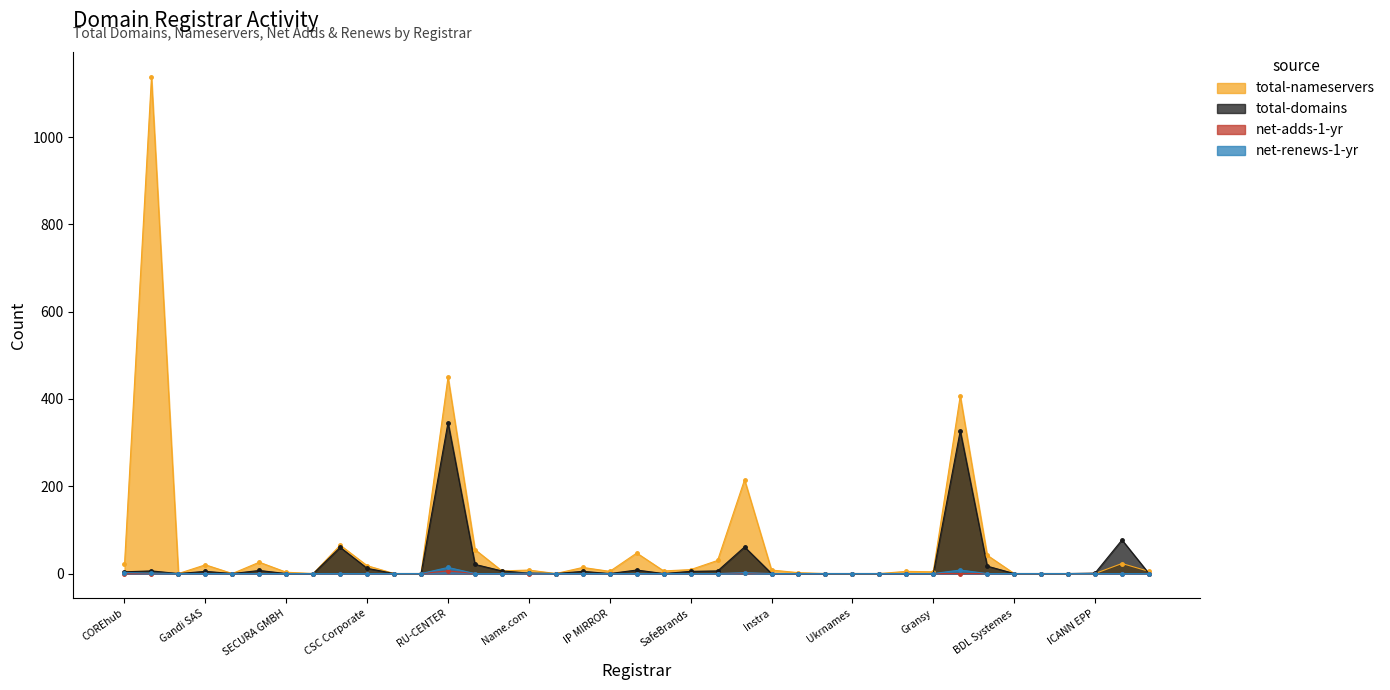

Reading left to right, transcribe all the data shown in this chart.

total-nameservers: COREhub=21	eNom Inc=1138	DomainInfo AB=0	Gandi SAS=20	Whois Networks=0	Ascio Technologies=26	SECURA GMBH=3	BB Online UK=0	Mark Monitor=65	CSC Corporate=18	Safenames=0	EnCirca=0	RU-CENTER=450	Nom-IQ=55	Dynadot=6	Name.com=8	Super Registry=0	Entorno Digital=14	IP MIRROR=5	101Domain=47	EuroDNS=6	SafeBrands=9	Key-Systems=30	Regtime=215	Instra=8	1API GmbH=2	INWX GmbH=0	Ukrnames=0	Blacknight=0	Lexsynergy=5	Gransy=4	REG.RU=407	Openprovider=42	BDL Systemes=0	Domain Research=0	Tool Domains=0	ICANN EPP=0	Registry self=23	Domain the Net=5
total-domains: COREhub=4	eNom Inc=6	DomainInfo AB=0	Gandi SAS=5	Whois Networks=0	Ascio Technologies=7	SECURA GMBH=0	BB Online UK=0	Mark Monitor=60	CSC Corporate=12	Safenames=0	EnCirca=0	RU-CENTER=346	Nom-IQ=21	Dynadot=6	Name.com=1	Super Registry=0	Entorno Digital=5	IP MIRROR=0	101Domain=8	EuroDNS=0	SafeBrands=5	Key-Systems=6	Regtime=61	Instra=0	1API GmbH=0	INWX GmbH=0	Ukrnames=0	Blacknight=0	Lexsynergy=0	Gransy=0	REG.RU=327	Openprovider=17	BDL Systemes=0	Domain Research=0	Tool Domains=0	ICANN EPP=1	Registry self=77	Domain the Net=0
net-adds-1-yr: COREhub=0	eNom Inc=0	DomainInfo AB=0	Gandi SAS=0	Whois Networks=0	Ascio Technologies=0	SECURA GMBH=0	BB Online UK=0	Mark Monitor=0	CSC Corporate=0	Safenames=0	EnCirca=0	RU-CENTER=6	Nom-IQ=0	Dynadot=0	Name.com=0	Super Registry=0	Entorno Digital=0	IP MIRROR=0	101Domain=0	EuroDNS=0	SafeBrands=0	Key-Systems=0	Regtime=1	Instra=0	1API GmbH=0	INWX GmbH=0	Ukrnames=0	Blacknight=0	Lexsynergy=0	Gransy=0	REG.RU=0	Openprovider=0	BDL Systemes=0	Domain Research=0	Tool Domains=0	ICANN EPP=0	Registry self=0	Domain the Net=0
net-renews-1-yr: COREhub=2	eNom Inc=1	DomainInfo AB=0	Gandi SAS=0	Whois Networks=0	Ascio Technologies=0	SECURA GMBH=0	BB Online UK=0	Mark Monitor=0	CSC Corporate=0	Safenames=0	EnCirca=0	RU-CENTER=14	Nom-IQ=0	Dynadot=0	Name.com=1	Super Registry=0	Entorno Digital=0	IP MIRROR=0	101Domain=0	EuroDNS=0	SafeBrands=0	Key-Systems=0	Regtime=2	Instra=0	1API GmbH=0	INWX GmbH=0	Ukrnames=0	Blacknight=0	Lexsynergy=0	Gransy=0	REG.RU=8	Openprovider=0	BDL Systemes=0	Domain Research=0	Tool Domains=0	ICANN EPP=0	Registry self=0	Domain the Net=0